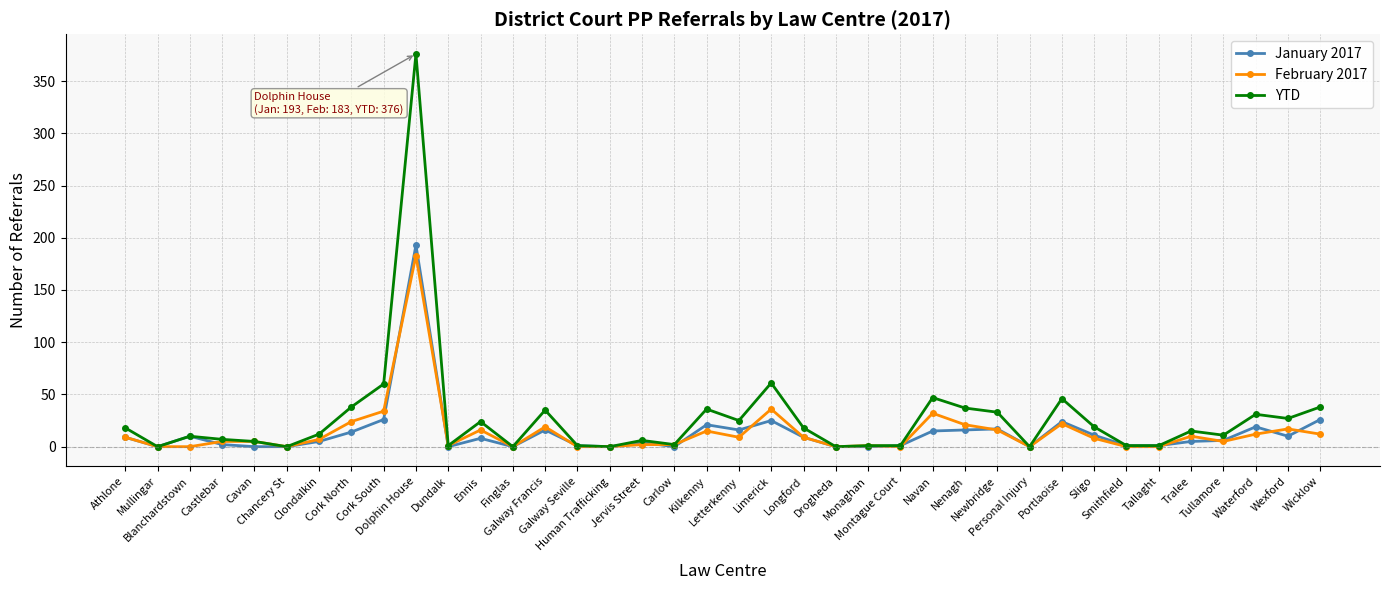

Which series has the largest range (max minus min)?

YTD